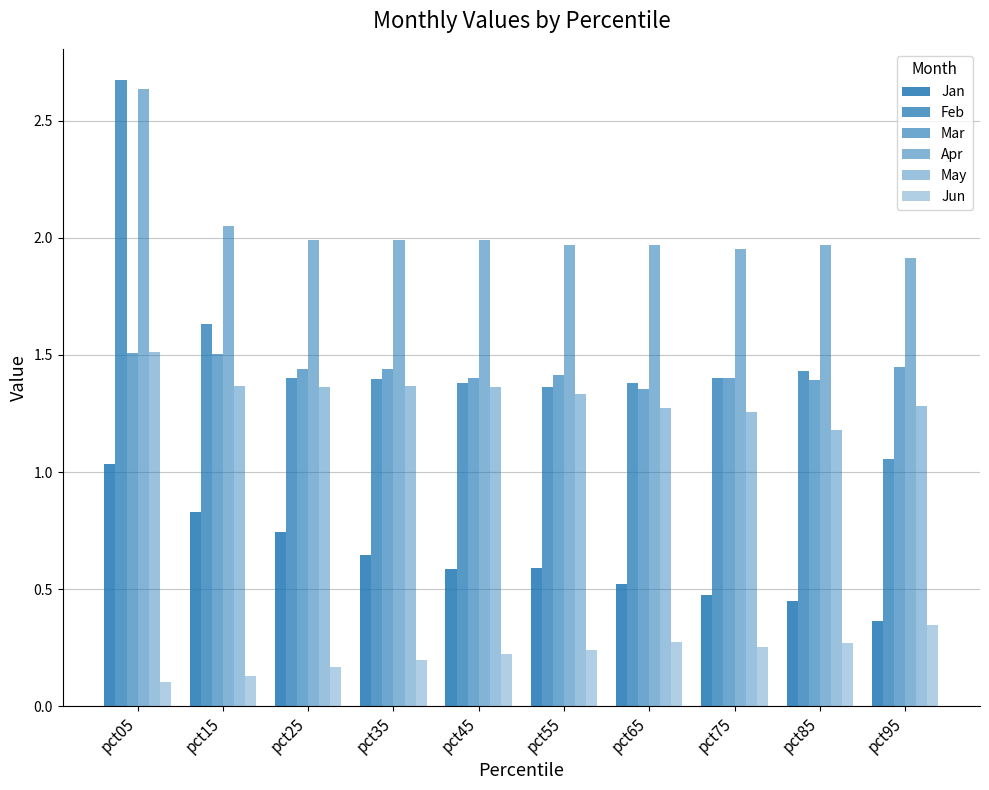

Does the chart contain any negative values?

No